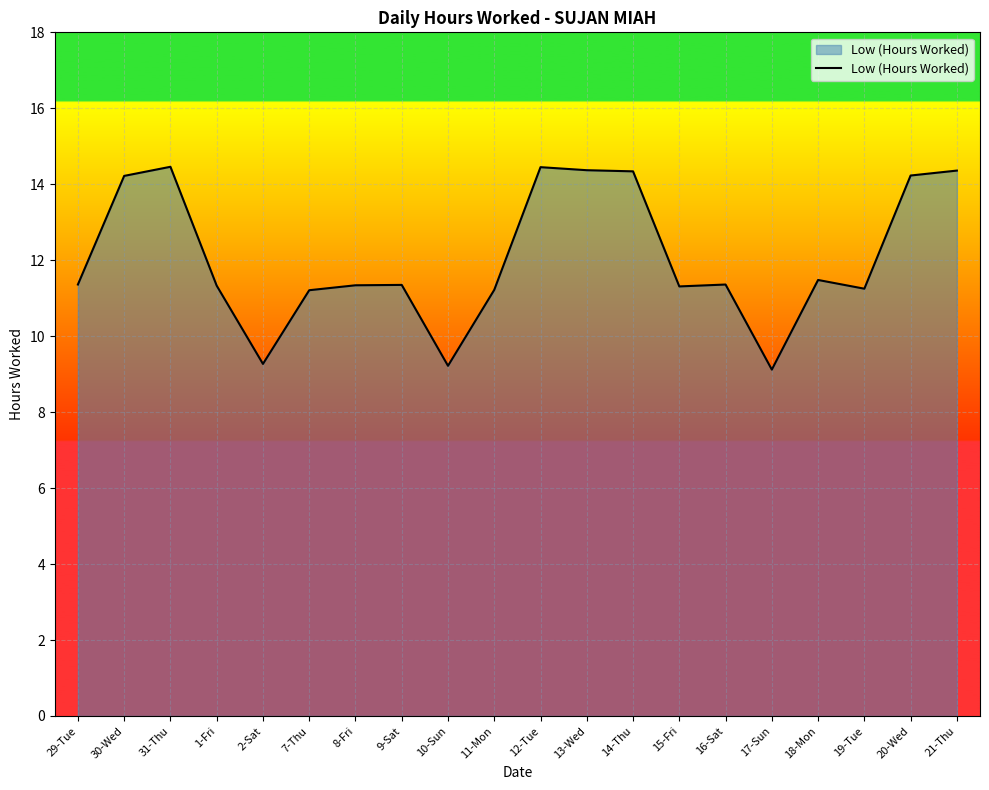

What position from the left is 14-Thu?

13